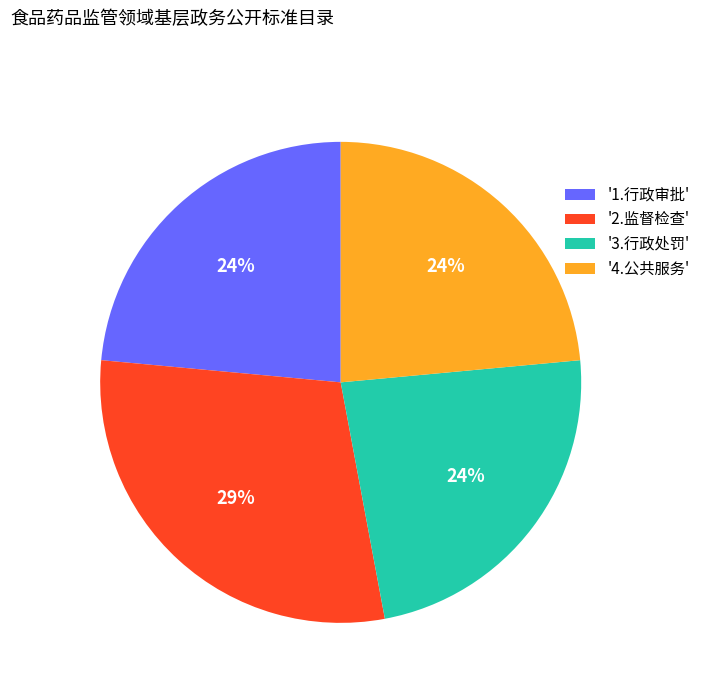

Is the sum of '2.监督检查' and '3.行政处罚' greater than half?

Yes